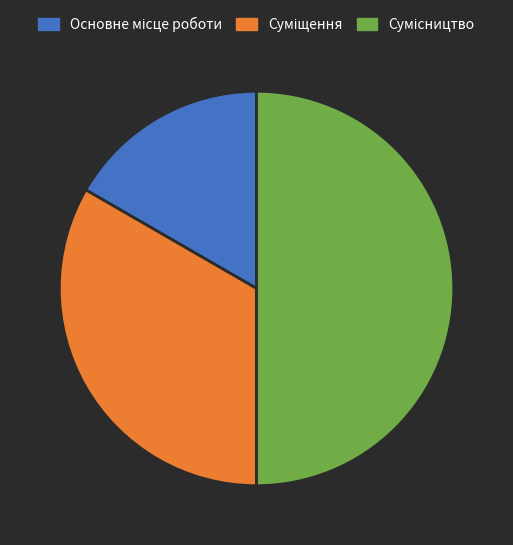

How many segments does this pie chart have?

3